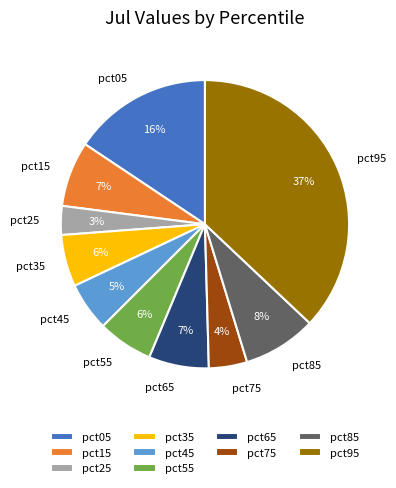

True or false: pct55 accounts for 16% of the total.

False